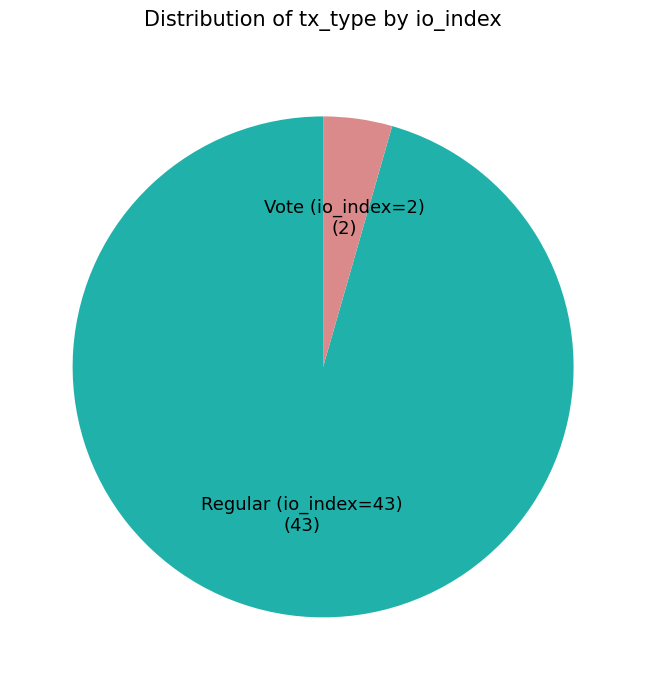

Is there a majority slice in this chart?

Yes